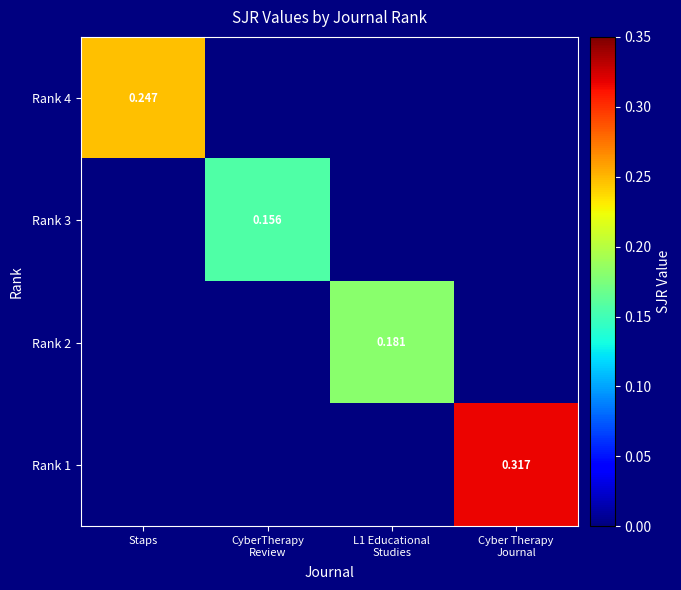

True or false: Rank 3 has a value of 0.3 at CyberTherapy Review.

False